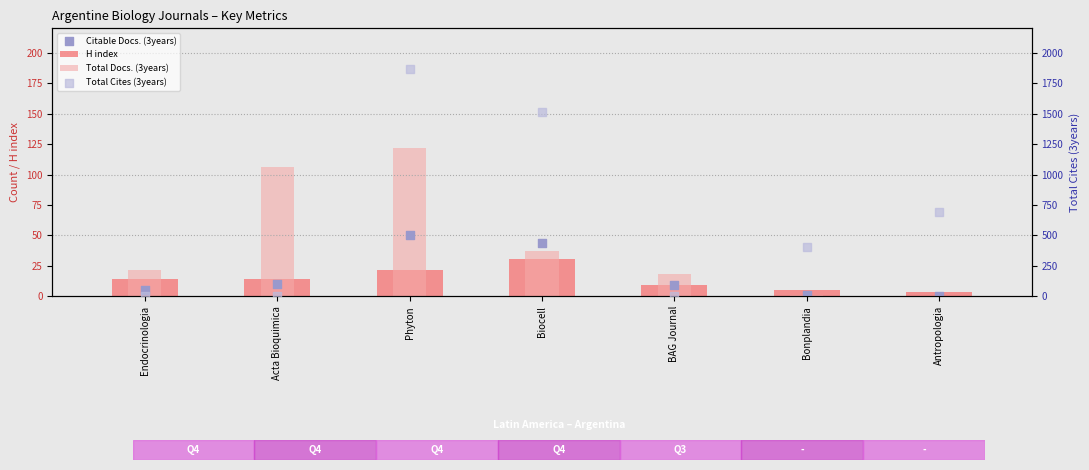

At which category is the sum across all series the highest?

Phyton